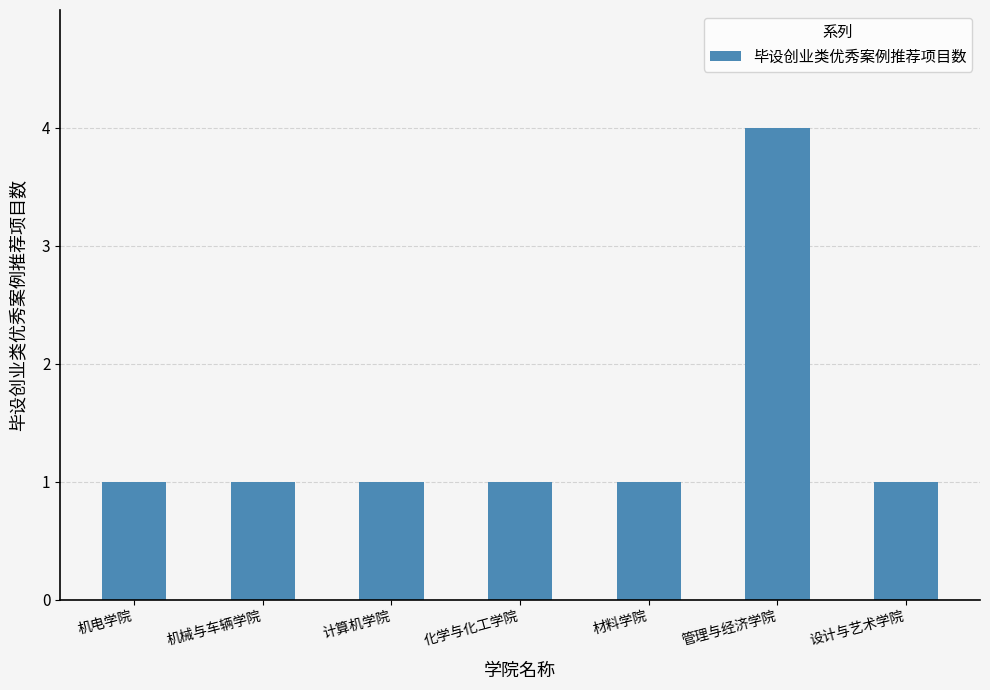

Which label corresponds to the largest value in the chart?

管理与经济学院